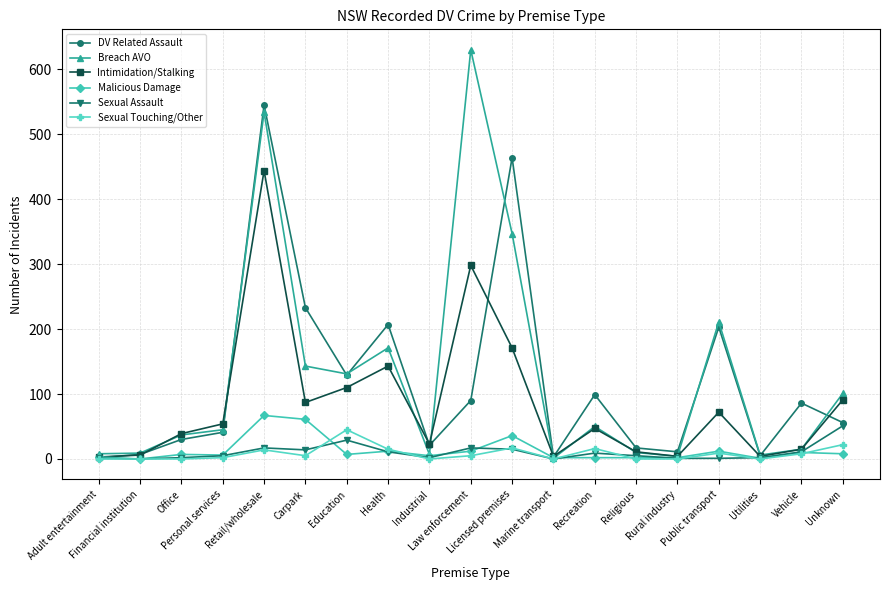

What is the sum of all Sexual Assault values?

193